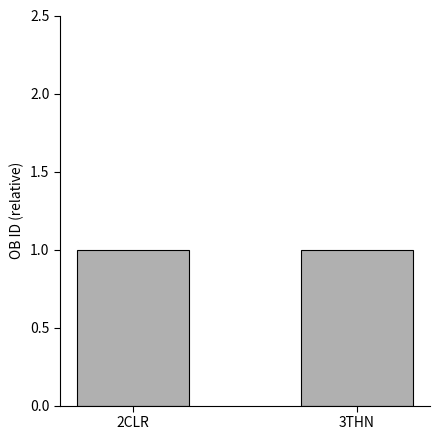

Approximately how many times larger is the value at 2CLR compared to 3THN?

1.0